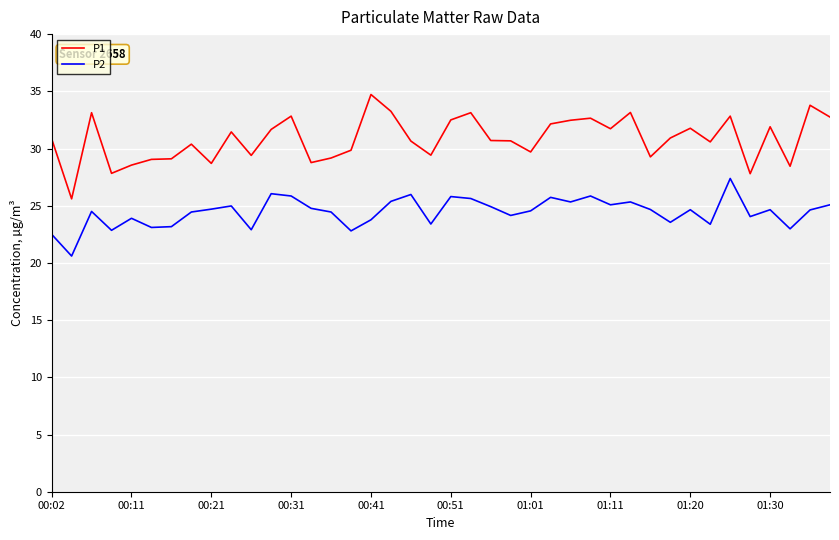

Rank the series by their average value, from lowest to highest.

P2, P1